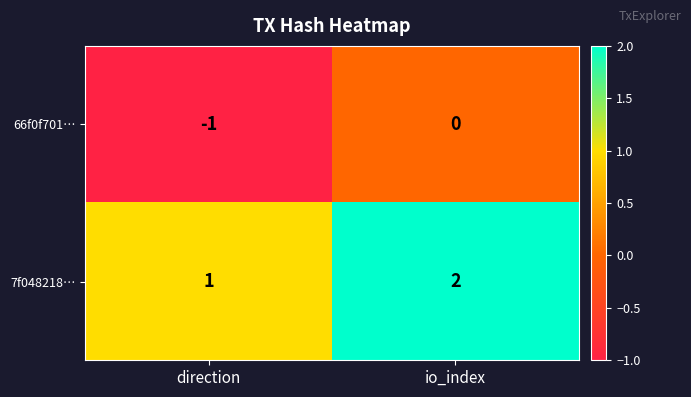

Reading left to right, transcribe all the data shown in this chart.

66f0f701…: direction=-1	io_index=0
7f048218…: direction=1	io_index=2